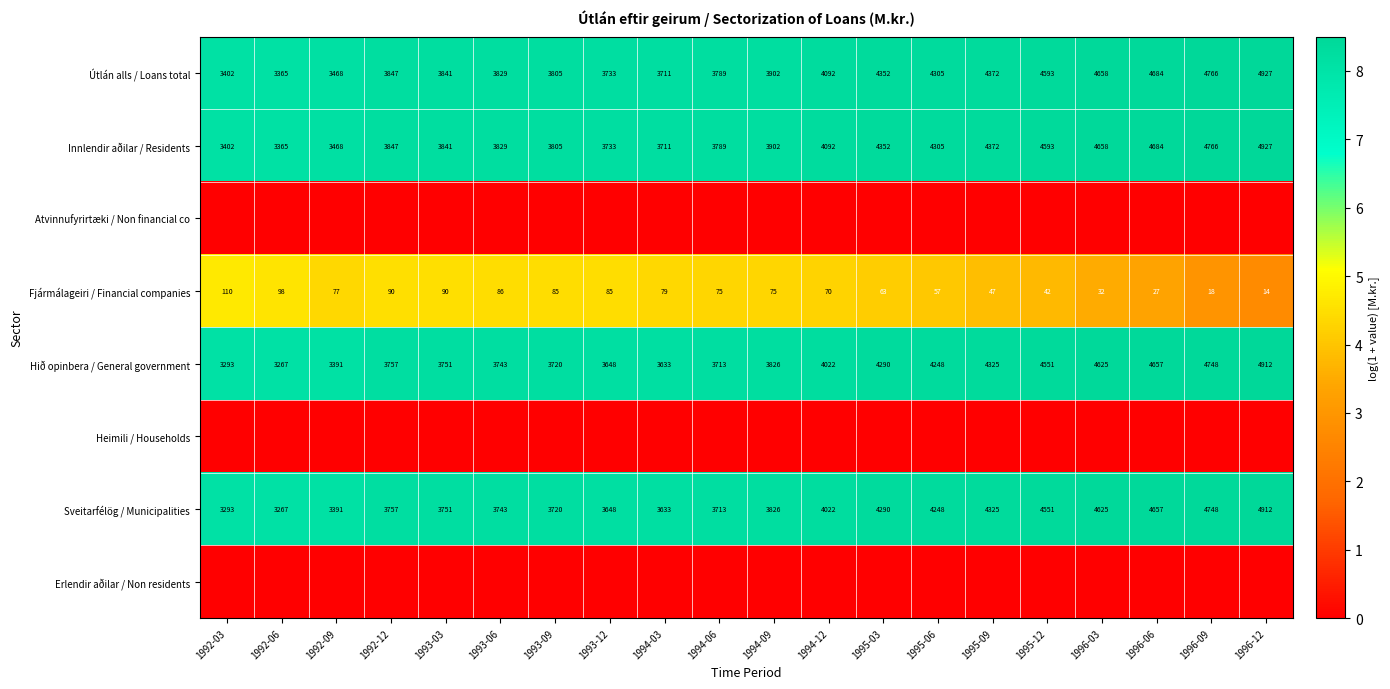

List the labels in order of Sveitarfélög / Municipalities value, smallest first.

1992-06, 1992-03, 1992-09, 1994-03, 1993-12, 1994-06, 1993-09, 1993-06, 1993-03, 1992-12, 1994-09, 1994-12, 1995-06, 1995-03, 1995-09, 1995-12, 1996-03, 1996-06, 1996-09, 1996-12